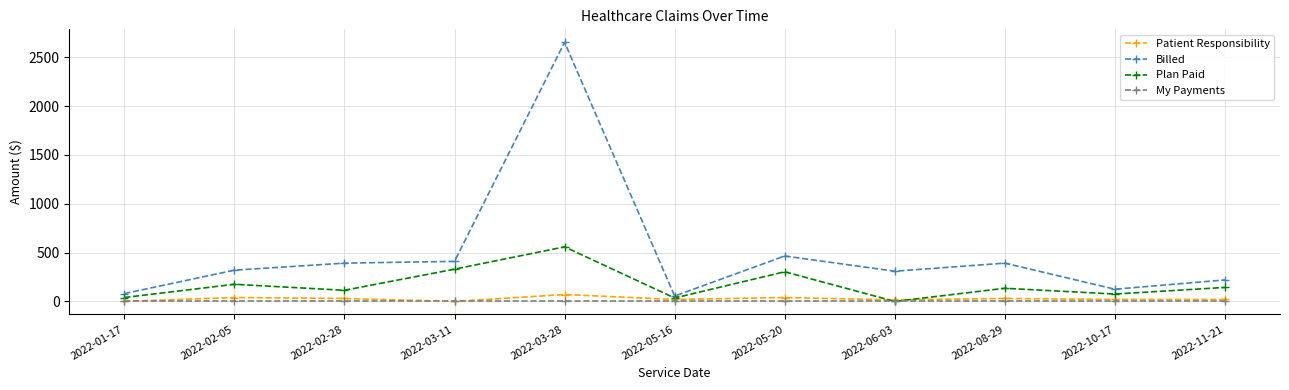

What is the greatest value displayed?

2653.4